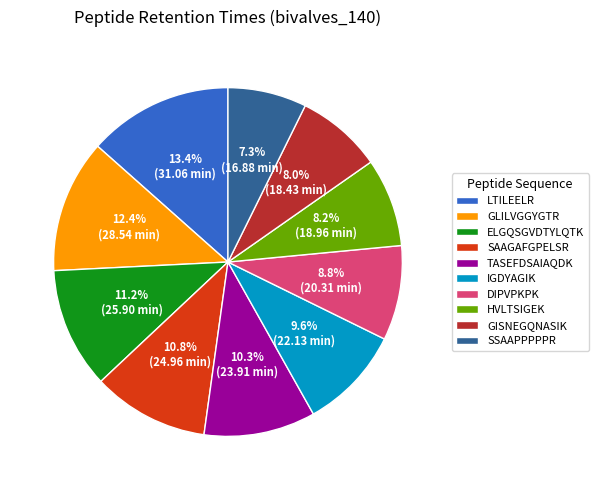

What percentage is NOT represented by GISNEGQNASIK?

92.0%